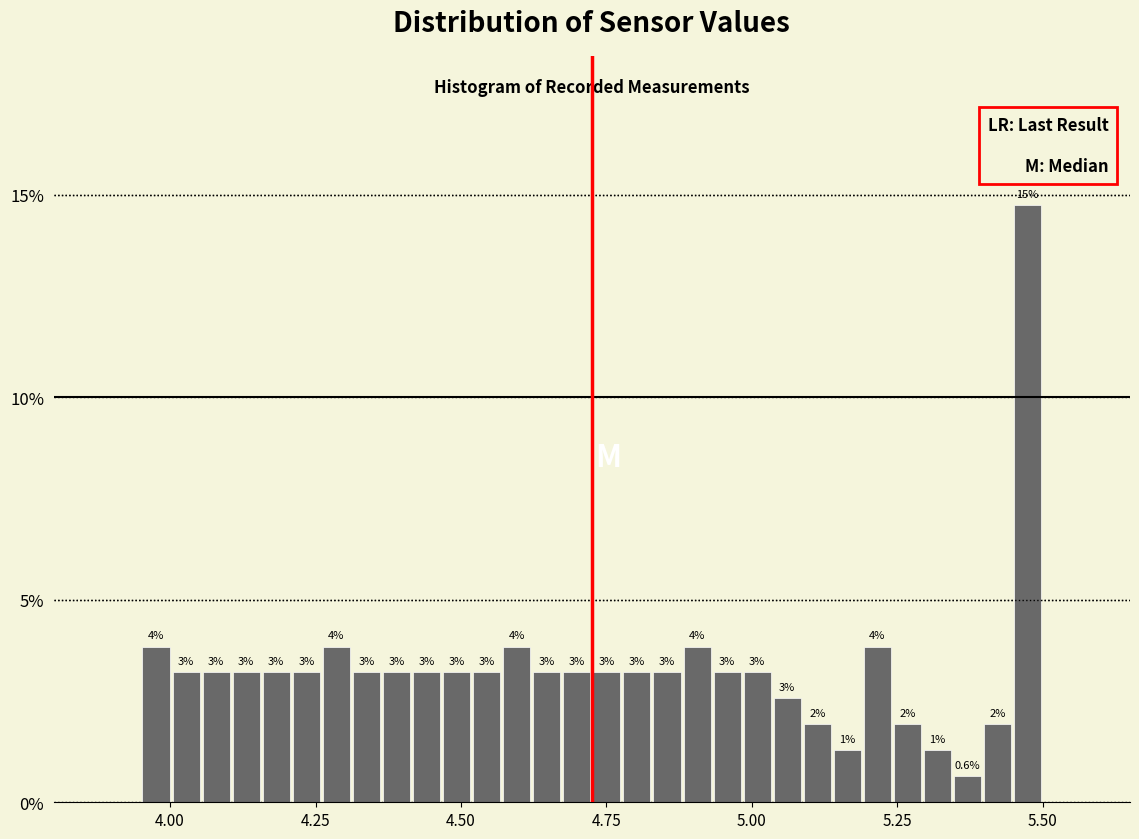

Read against the x-axis, roughly where is the centre of the tallest bar?

5.45